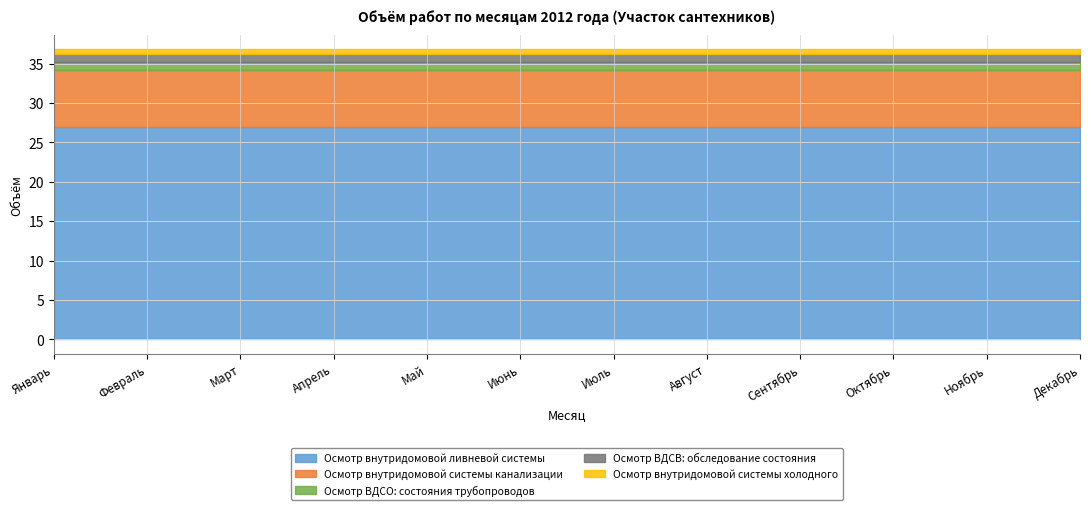

True or false: Осмотр внутридомовой ливневой системы has a value of 36.4 at Январь.

False